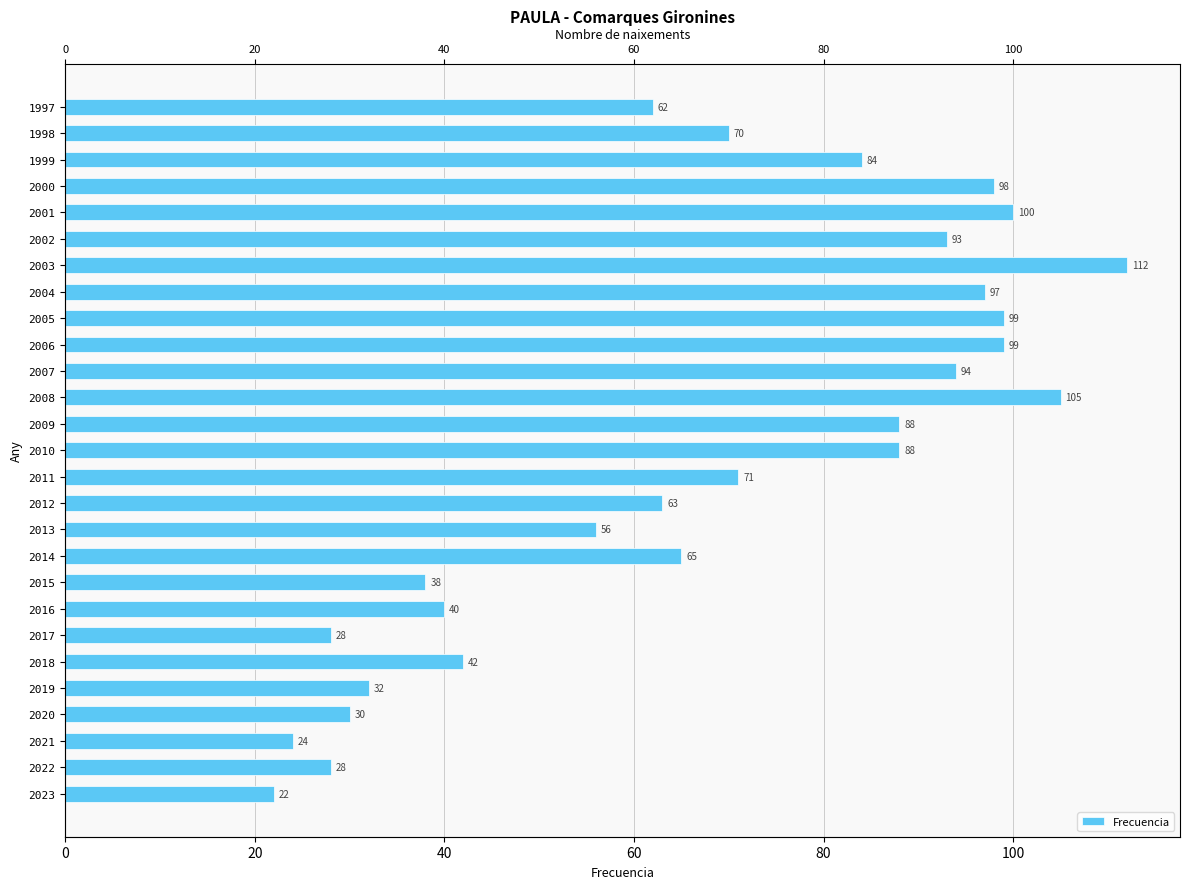

Read the value at 2010.

88